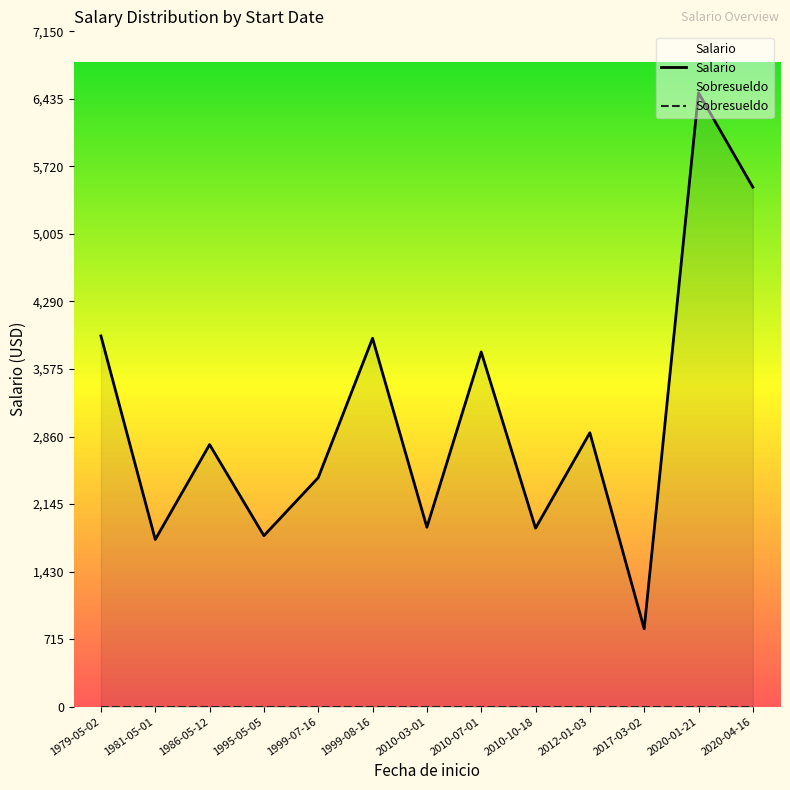

How many lines are shown in the chart?

2